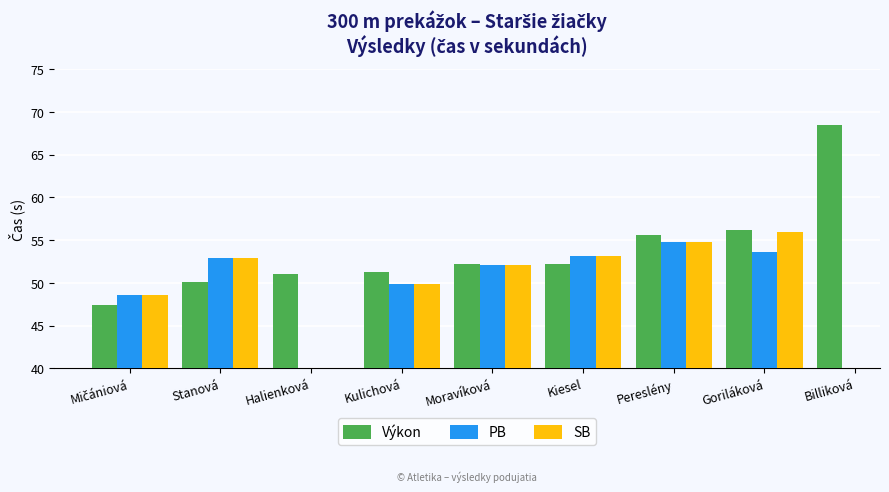

What is the difference between the PB values at Goriláková and Kiesel?

0.5